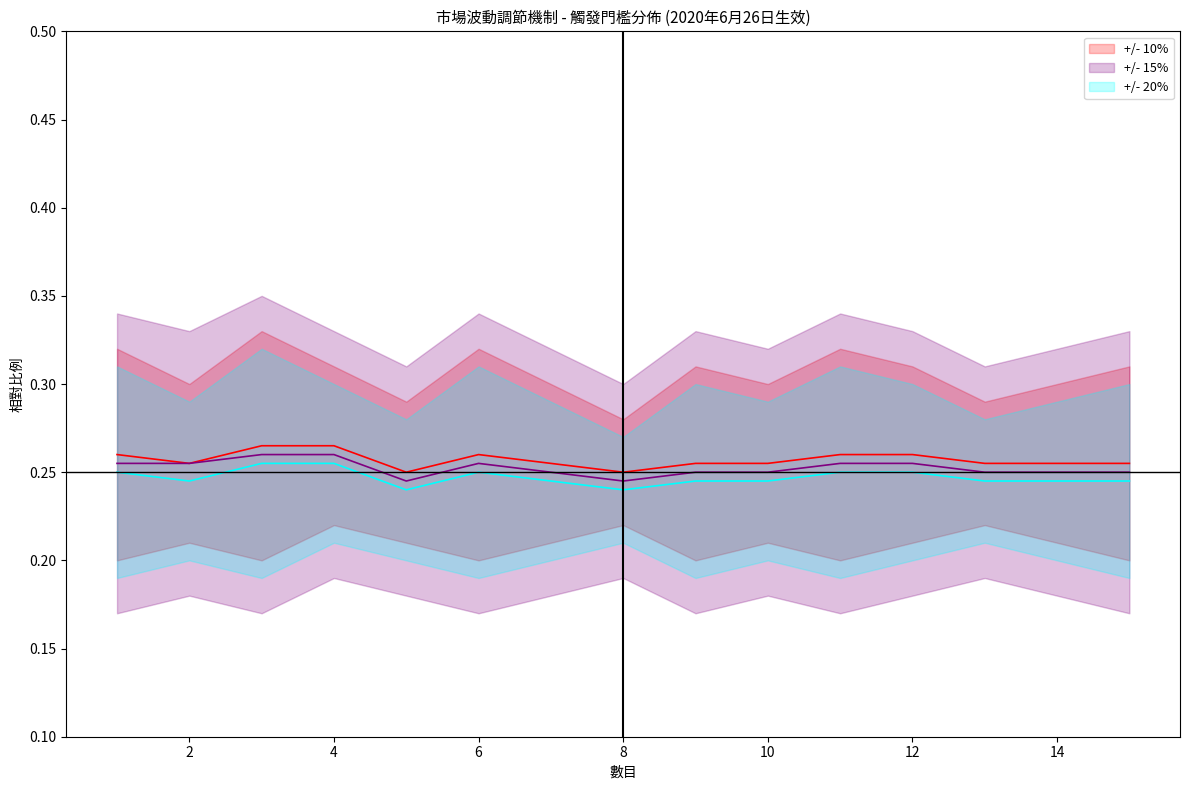

List the series in order of their peak value, highest first.

+/- 10%, +/- 15%, +/- 20%